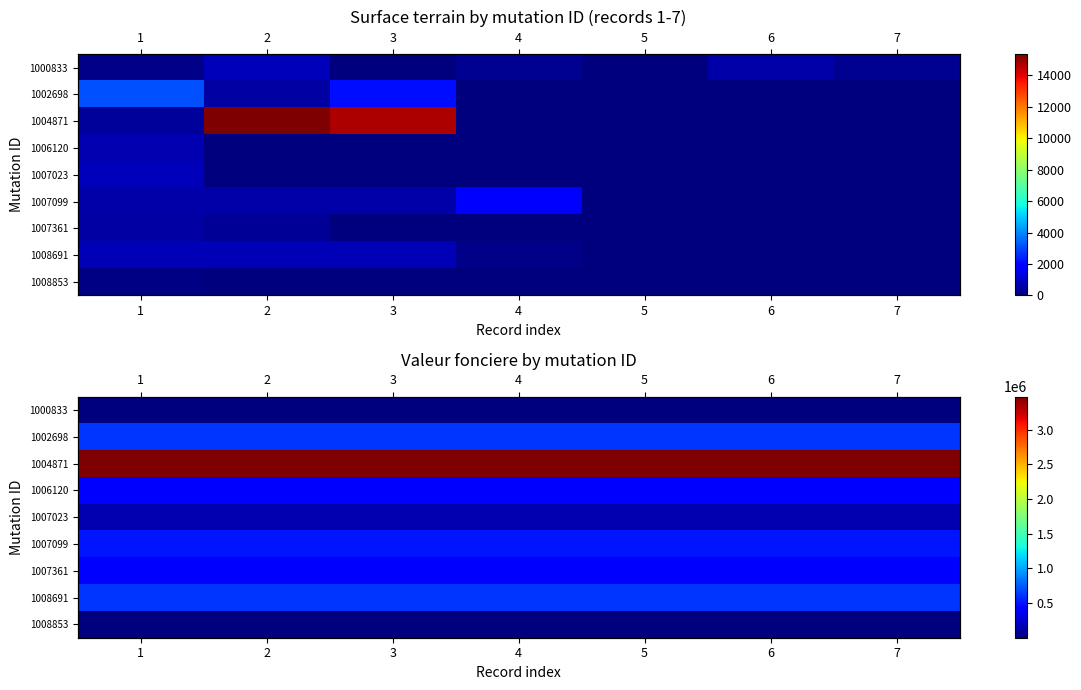

How many categories are shown in the chart?

7